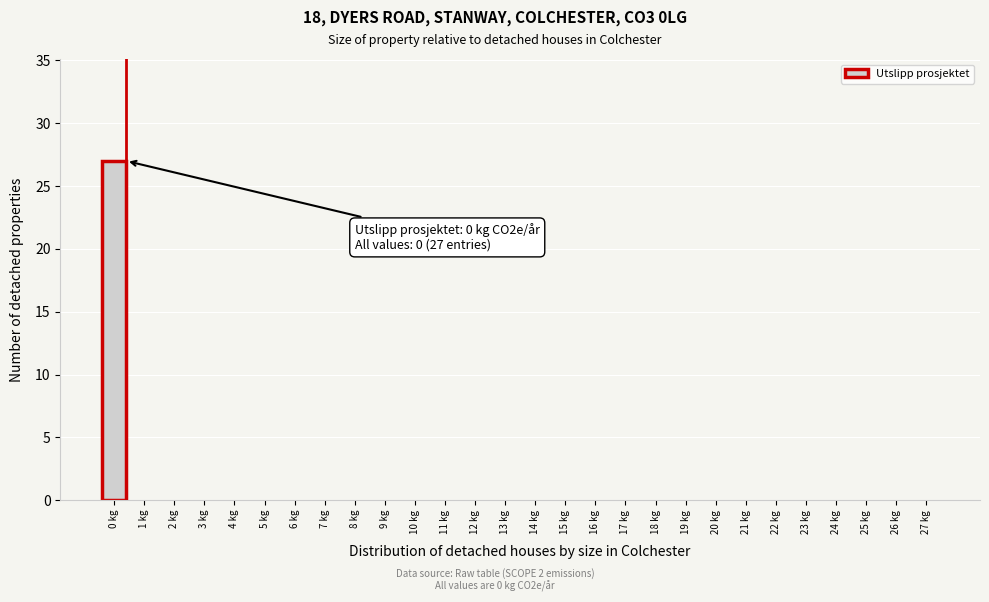

Reading left to right, transcribe all the data shown in this chart.

0 kg=27	1 kg=0	2 kg=0	3 kg=0	4 kg=0	5 kg=0	6 kg=0	7 kg=0	8 kg=0	9 kg=0	10 kg=0	11 kg=0	12 kg=0	13 kg=0	14 kg=0	15 kg=0	16 kg=0	17 kg=0	18 kg=0	19 kg=0	20 kg=0	21 kg=0	22 kg=0	23 kg=0	24 kg=0	25 kg=0	26 kg=0	27 kg=0